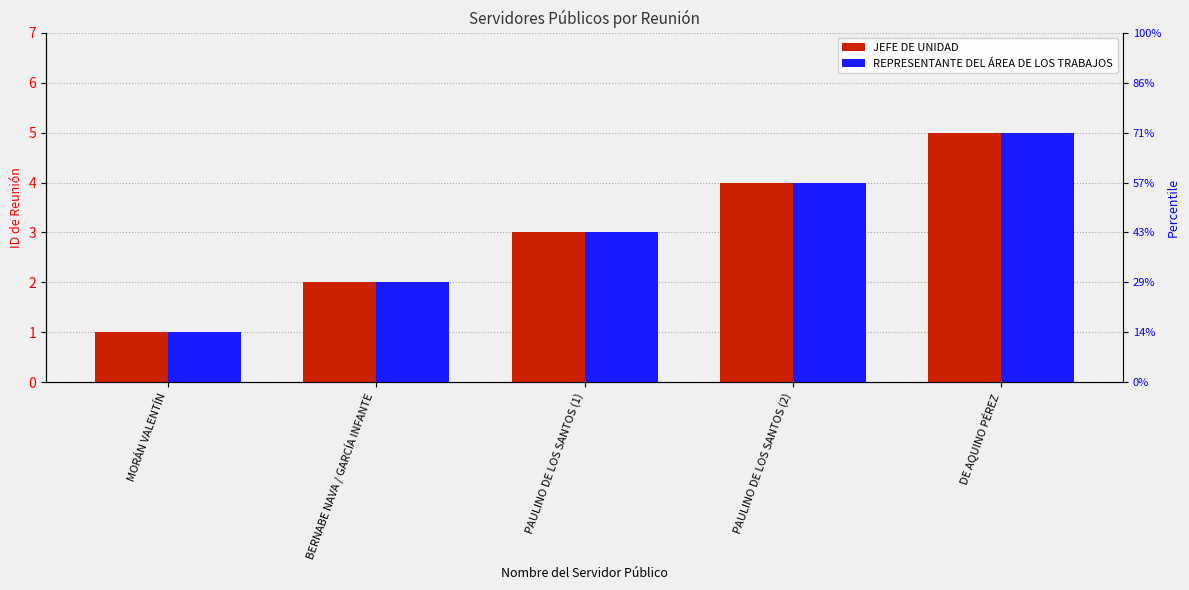

How many REPRESENTANTE DEL ÁREA DE LOS TRABAJOS values are between 2 and 4?

3